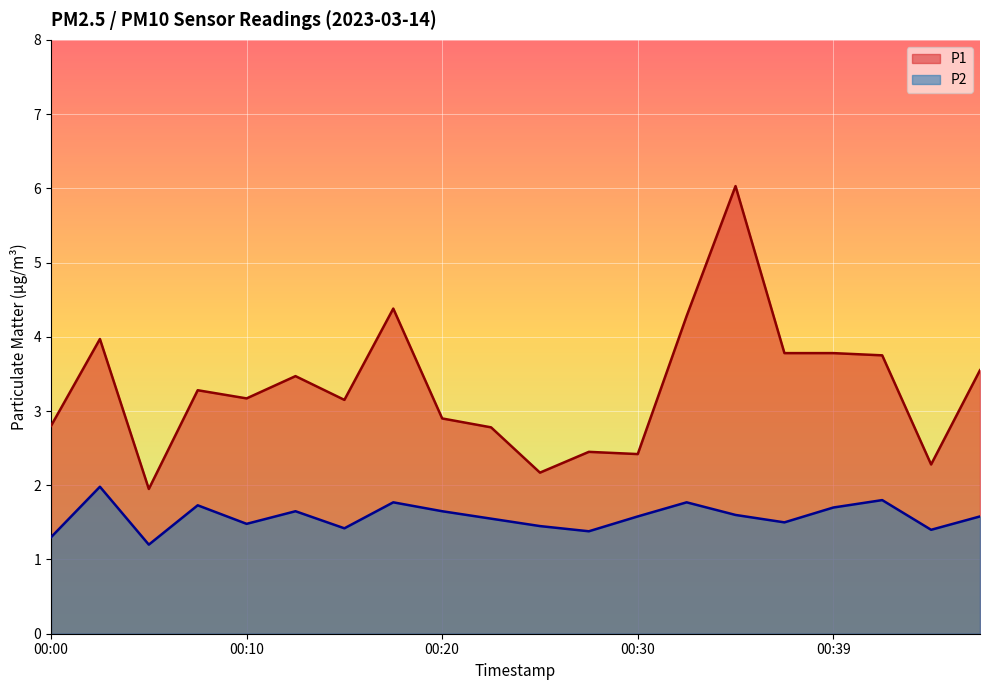

True or false: P1 and P2 intersect in this chart.

False